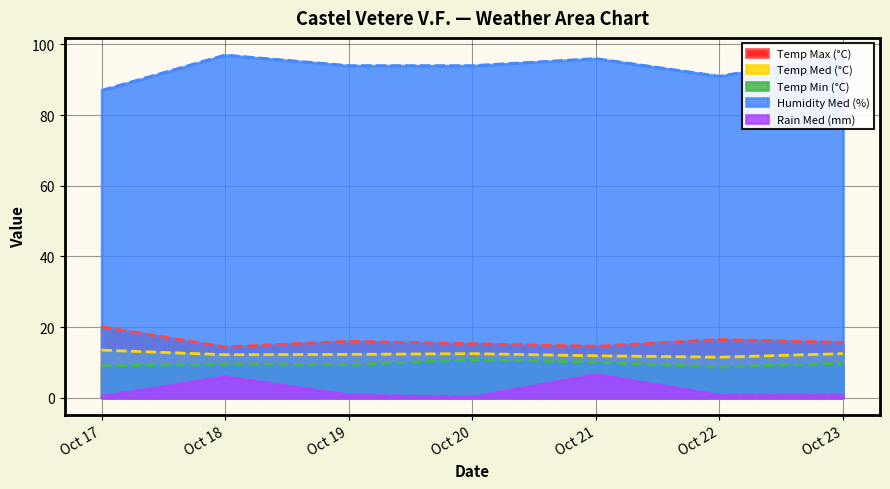

How many interior local valleys does the Humidity Med (%) series have?

1